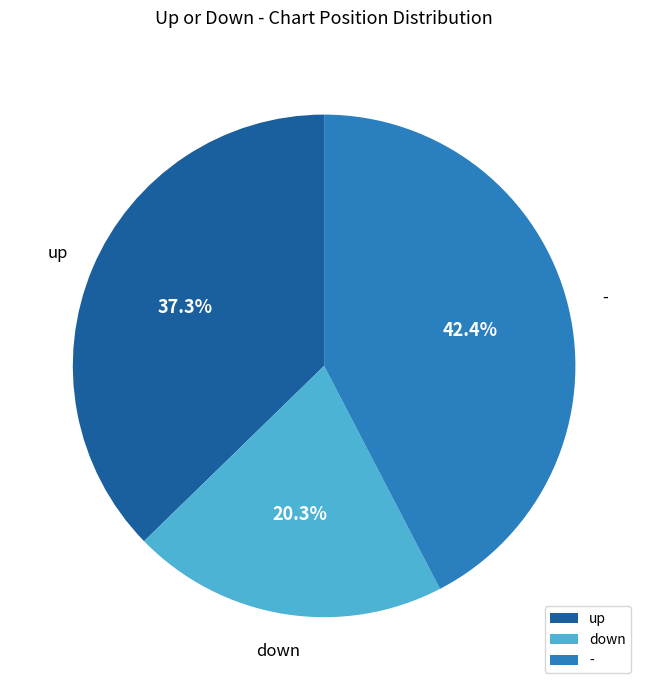

To the nearest percent, what is the difference between the up and down slice percentages?

17%